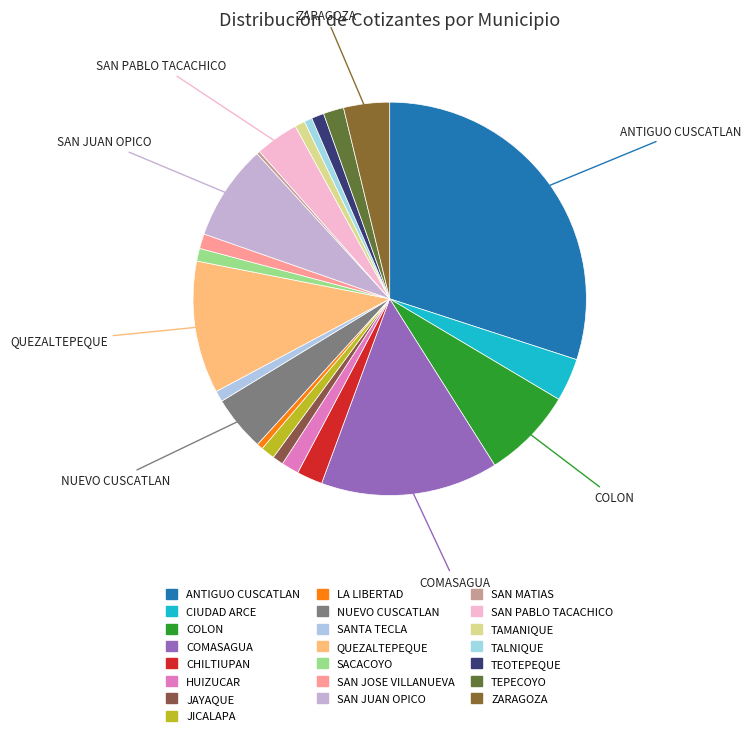

Is it true that CHILTIUPAN is 1% of the pie?

False